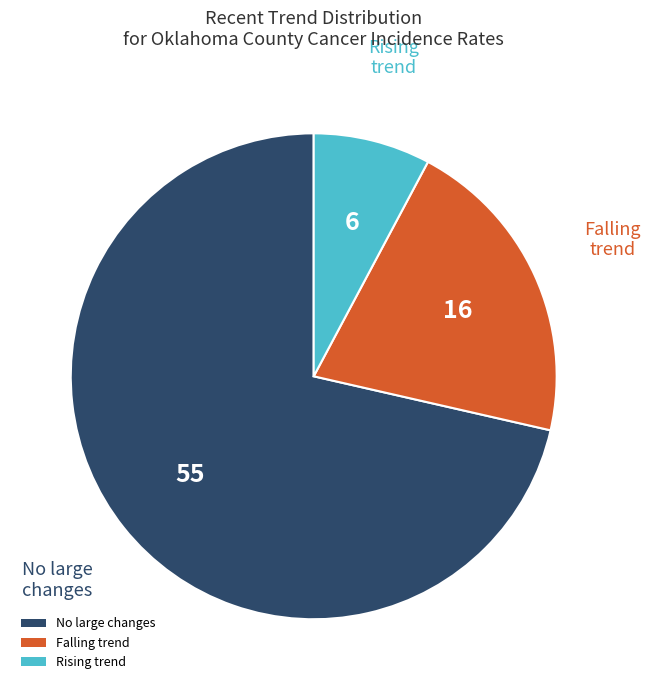

Rank the categories by value from lowest to highest.

Rising trend, Falling trend, No large changes